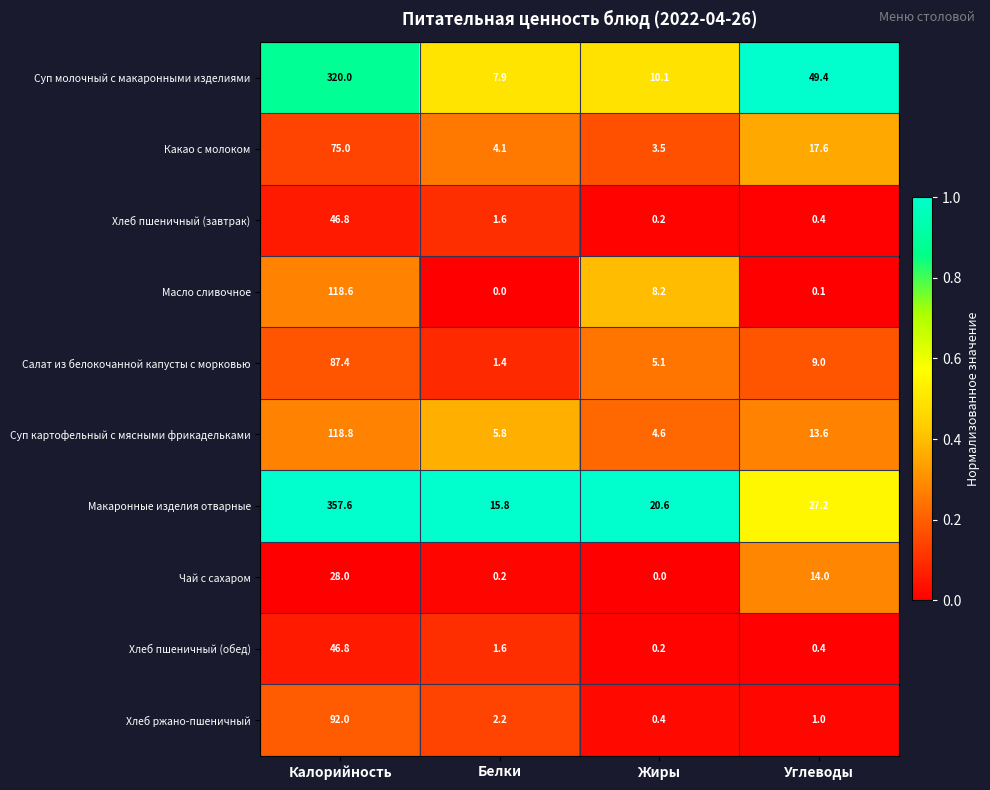

What is the total value across all series at Белки?

40.6